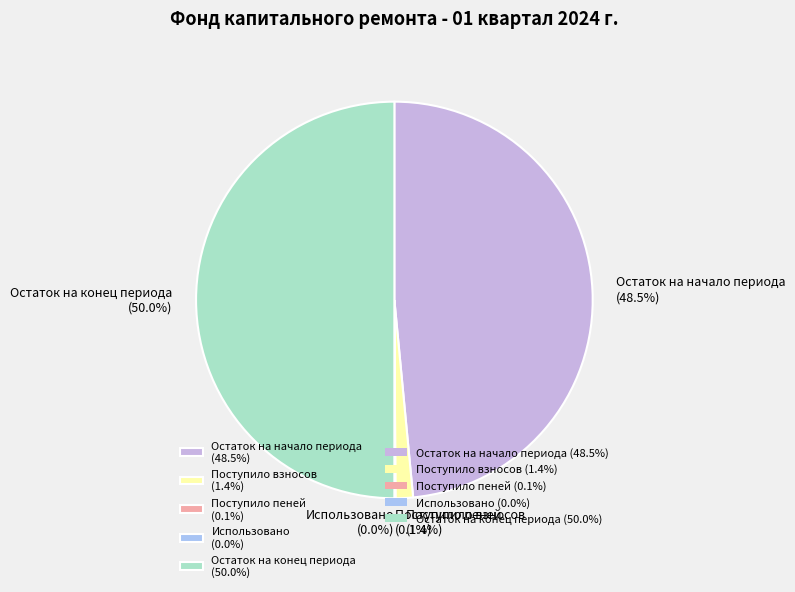

What is the largest slice in the pie chart?

Остаток на конец периода (50.0%)